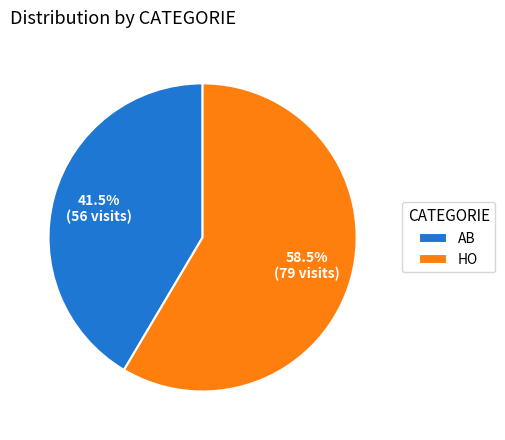

What is the majority slice?

HO